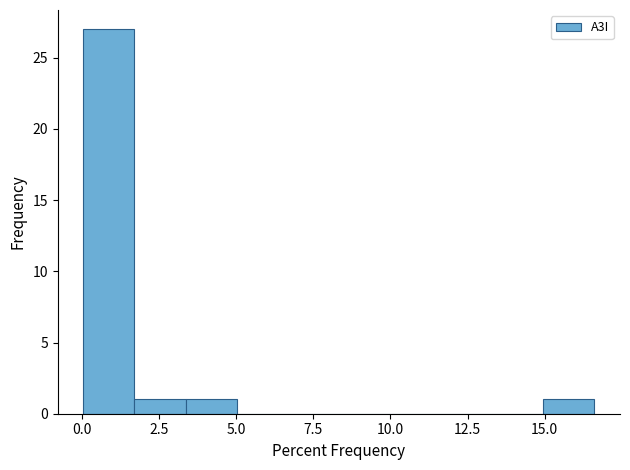

Around what value on the x-axis is the tallest bar? Give the approximate position of its centre, as read against the axis.

1.0